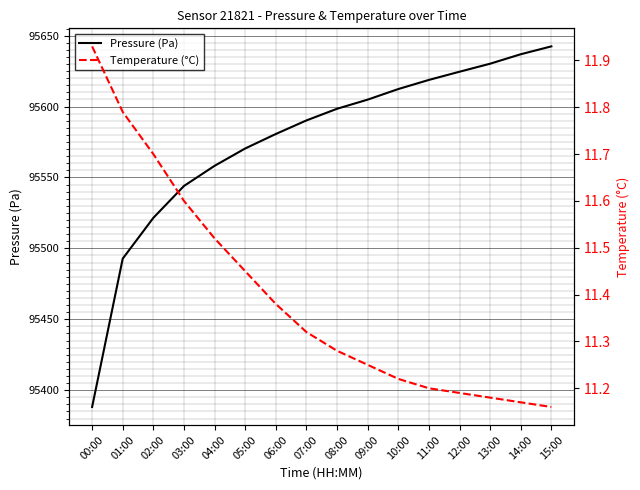

At which category does the chart reach its minimum across all series?

15:00